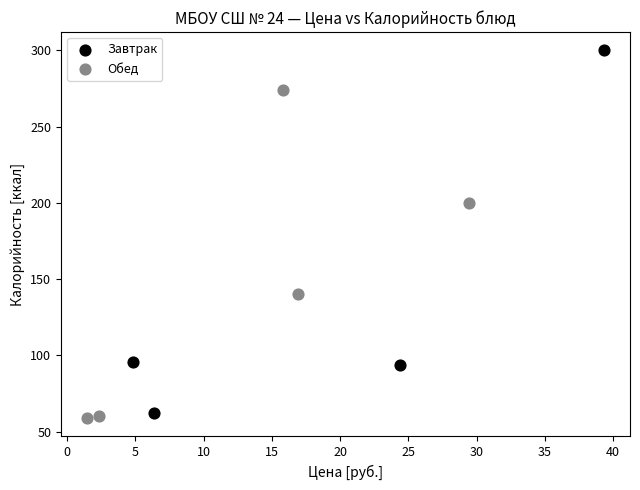

Which series contains the highest Y value?

Завтрак